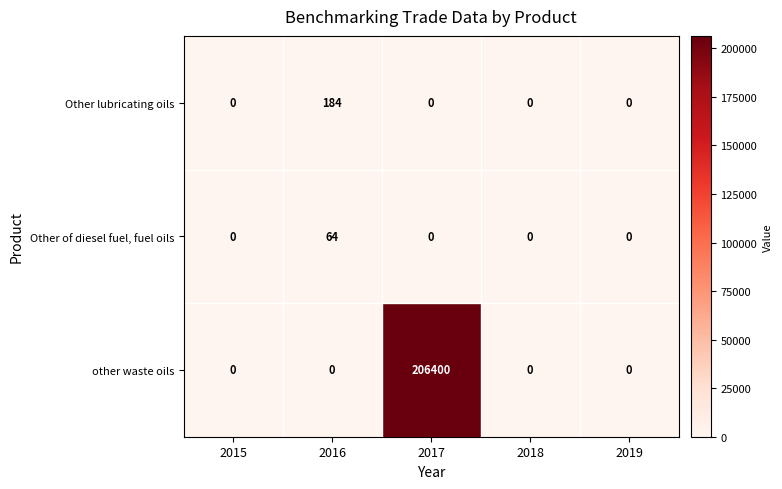

What value does the other waste oils series have at 2017, to the nearest 50?

206400